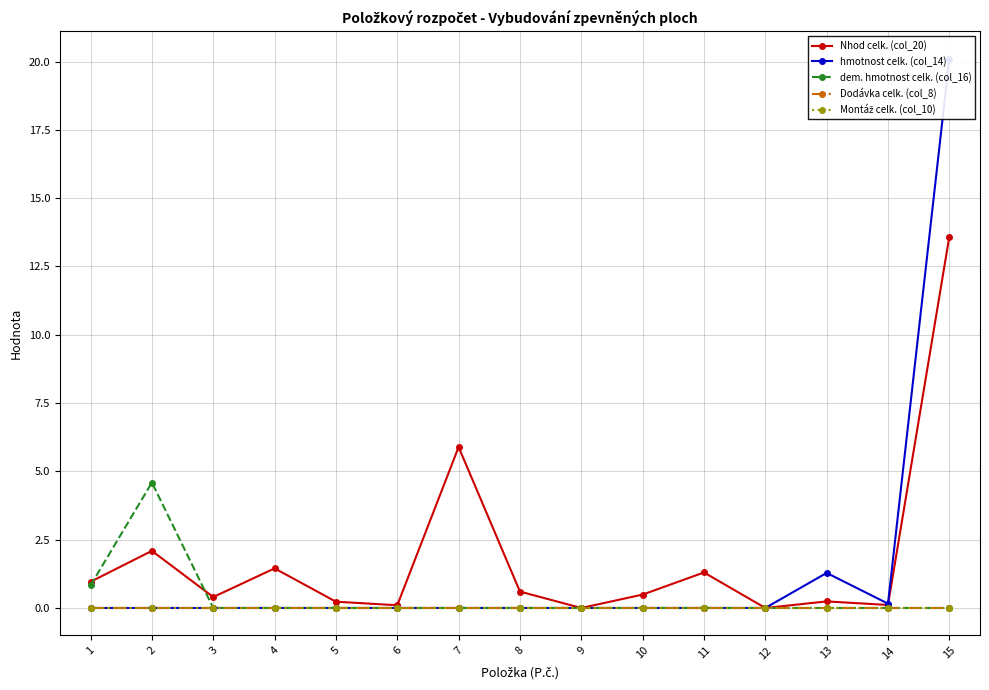

What is the spread (max minus min) of values at 5?

0.2